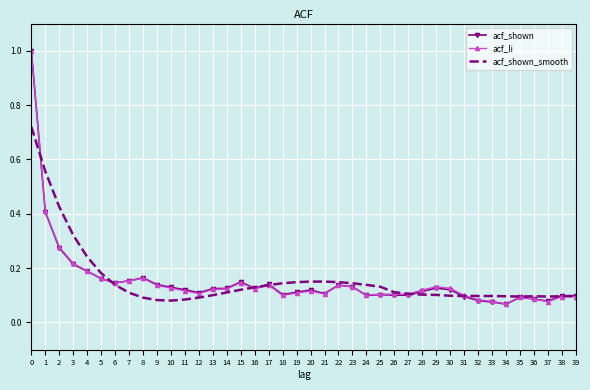

Which series changed the most between 1 and 12?

acf_shown_smooth